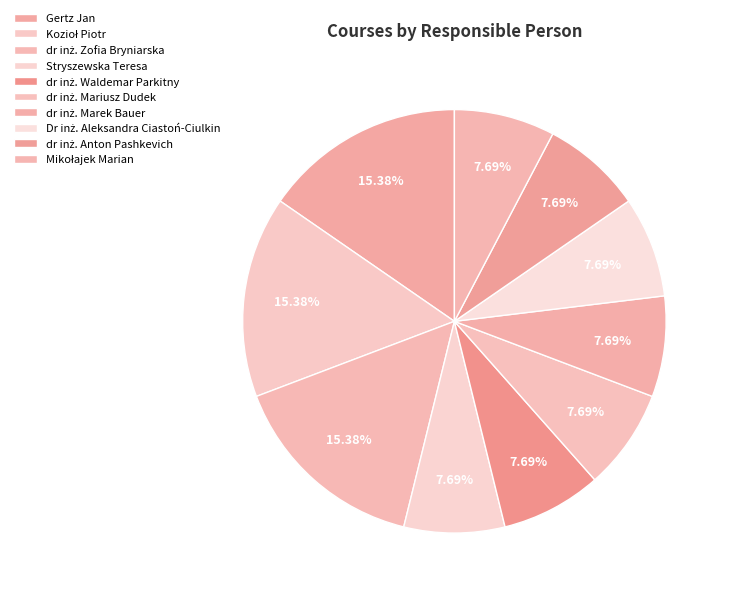

How many slices are in this pie chart?

10